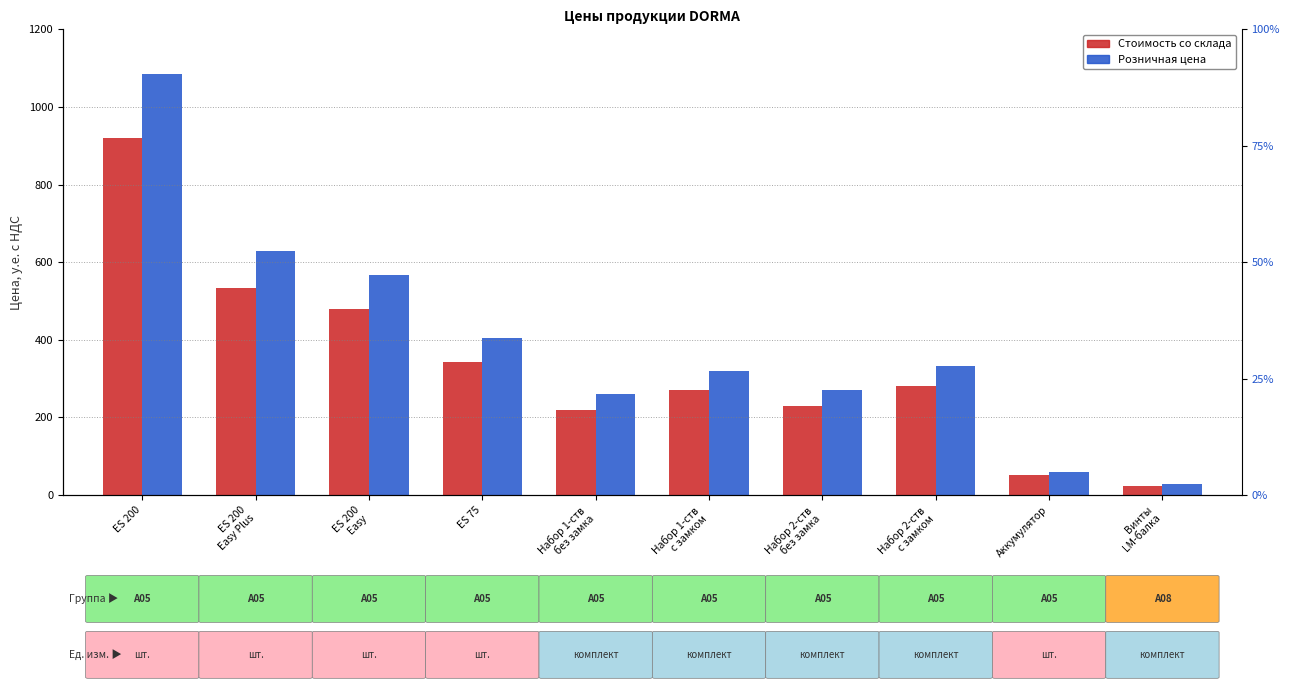

What position from the right is Винты
LM-балка?

1